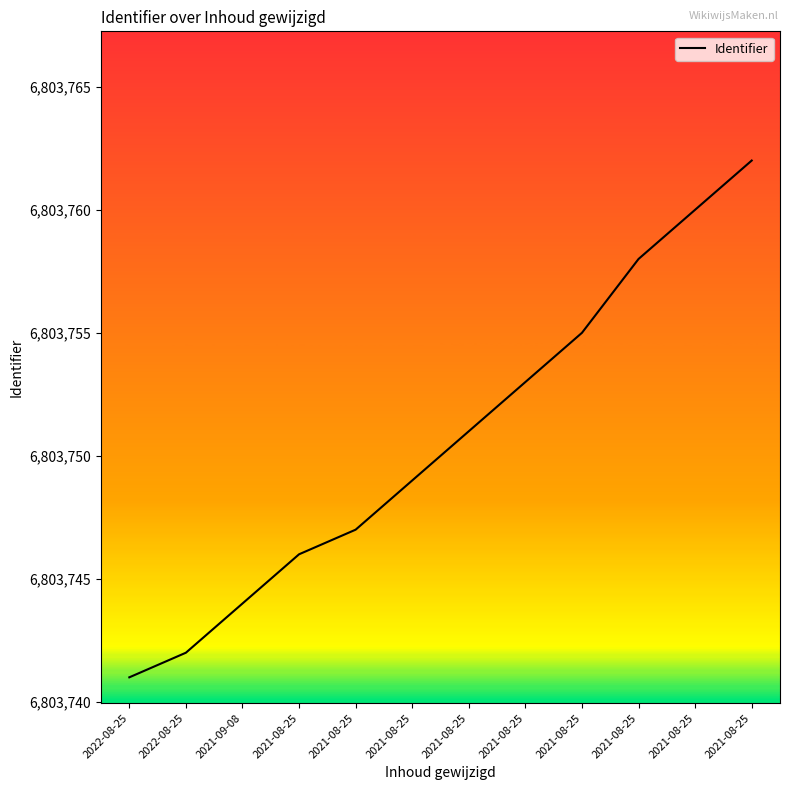

Does the chart have visible grid lines?

No